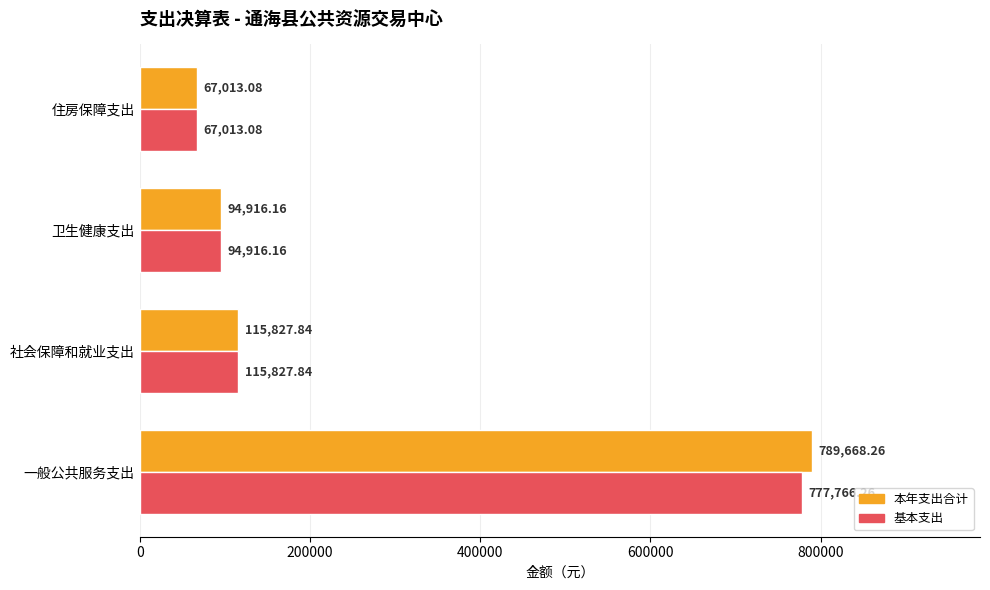

Which series has the largest total across all categories?

本年支出合计